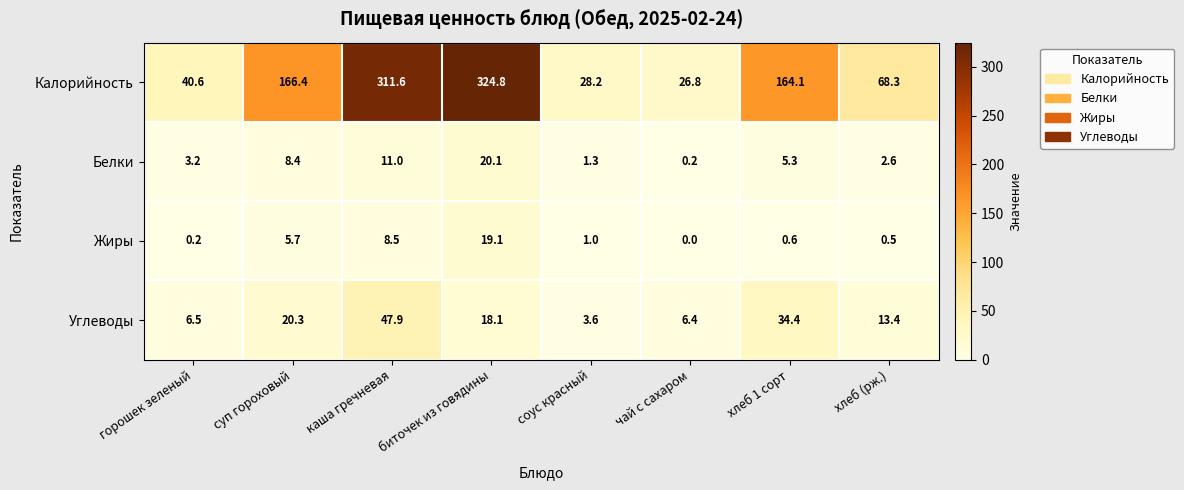

At how many categories does at least one series exceed 141?

4